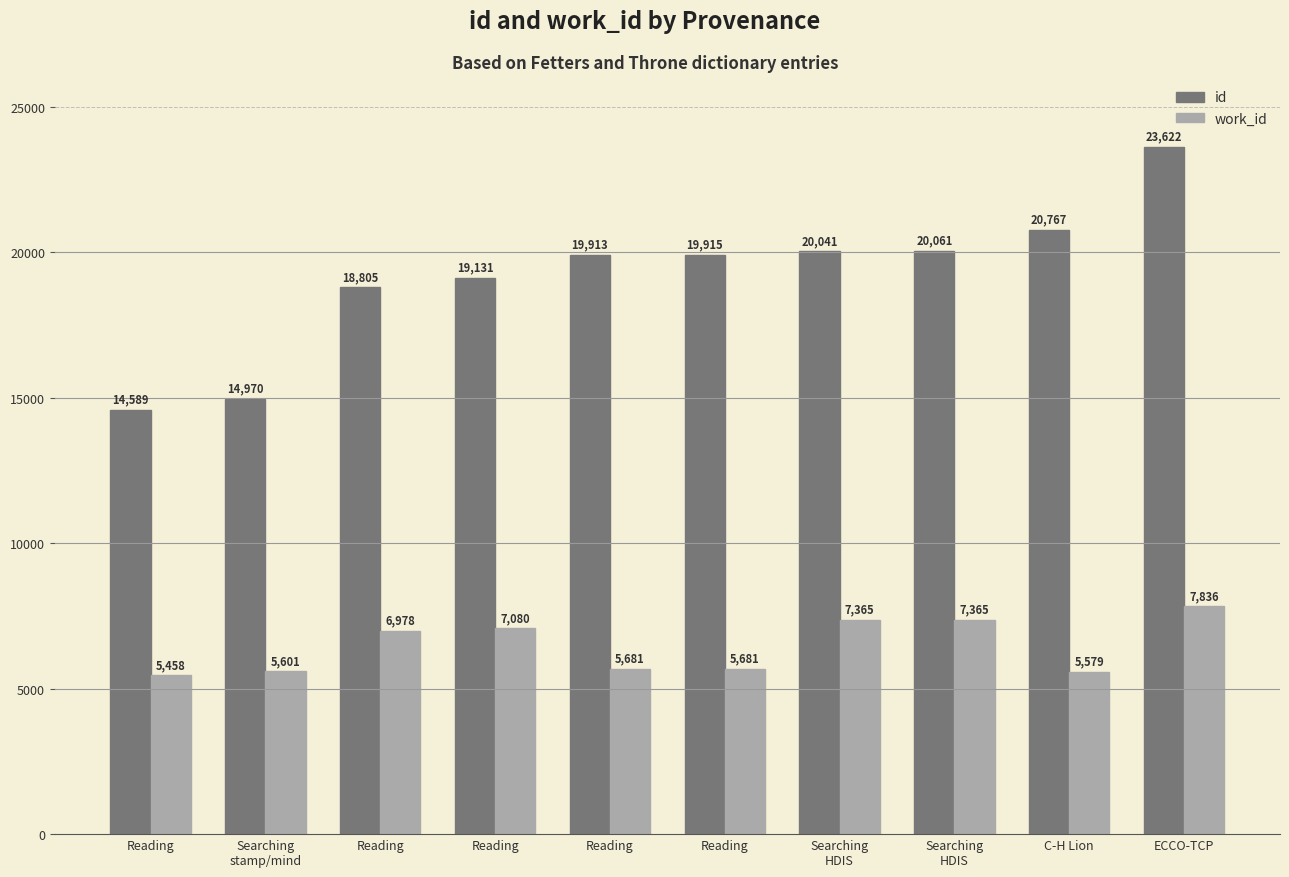

How many categories are shown in the chart?

10